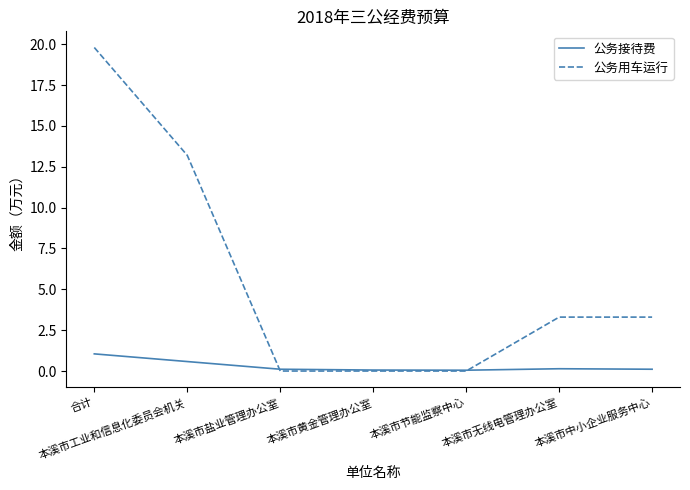

True or false: 公务用车运行 has a value of 19.8 at 合计.

True